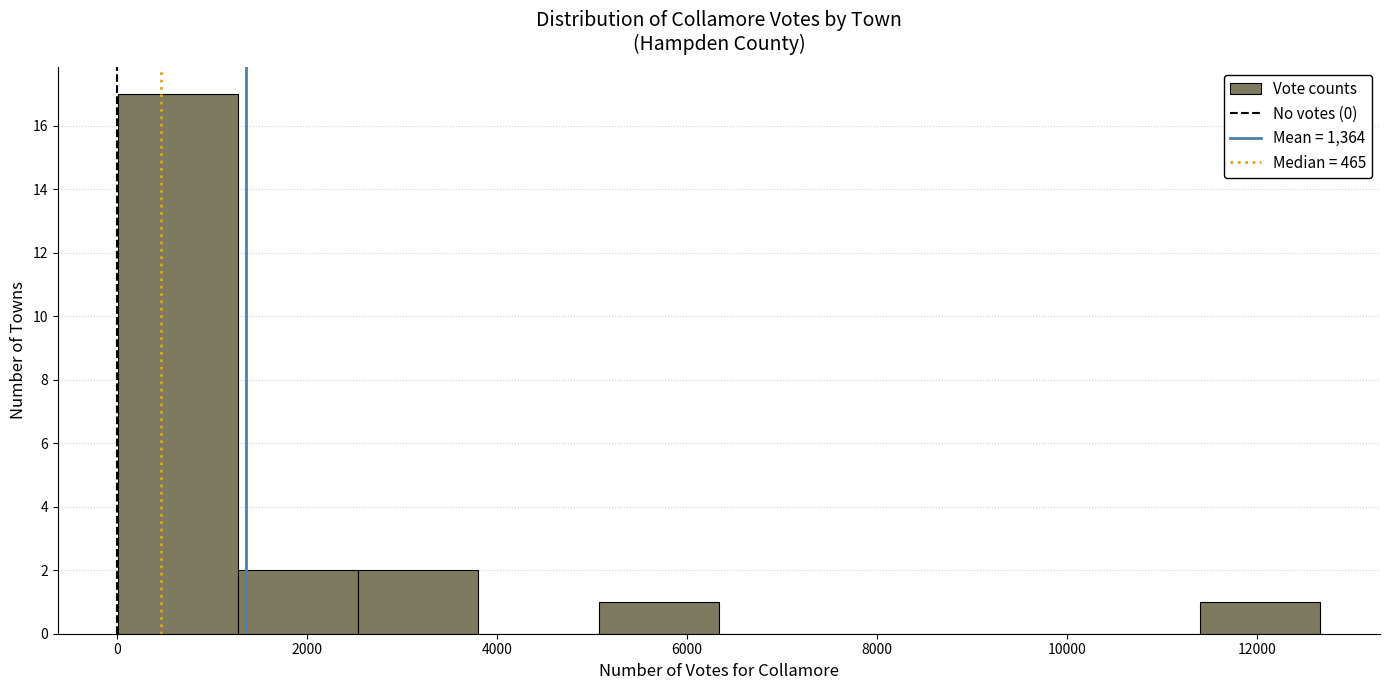

Reading left to right, list every bar in this chart as the range it spans on the x-axis followed by its height. Neither the bar edges nor the heights are printed on the chart, so give them approximately, as read against the axes.

0 to 1200: 17
1200 to 2600: 2
2600 to 3800: 2
3800 to 5000: 0
5000 to 6400: 1
6400 to 7600: 0
7600 to 8800: 0
8800 to 10200: 0
10200 to 11400: 0
11400 to 12600: 1